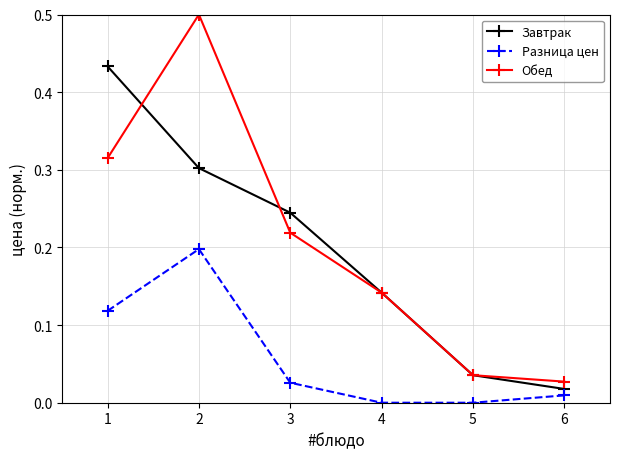

Between 3 and 5, which series saw the biggest shift?

Завтрак